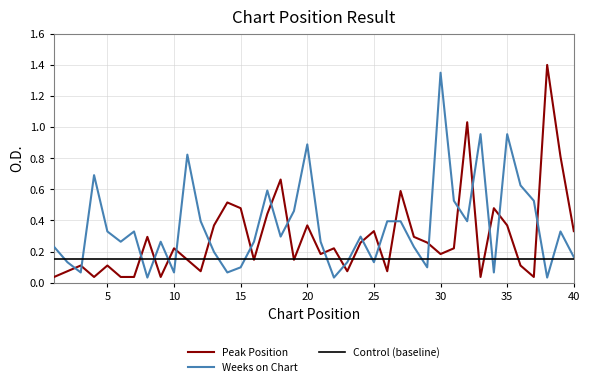

Which series has the largest total across all categories?

Weeks on Chart